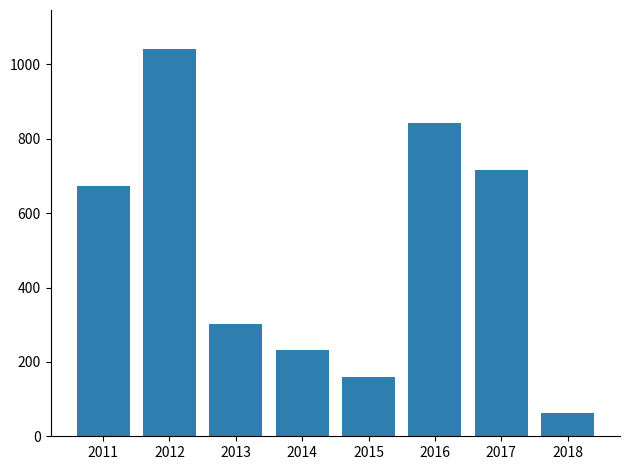

Reading right to left, extract all data points from this chart.

2018=63	2017=715	2016=842	2015=159	2014=233	2013=301	2012=1042	2011=674